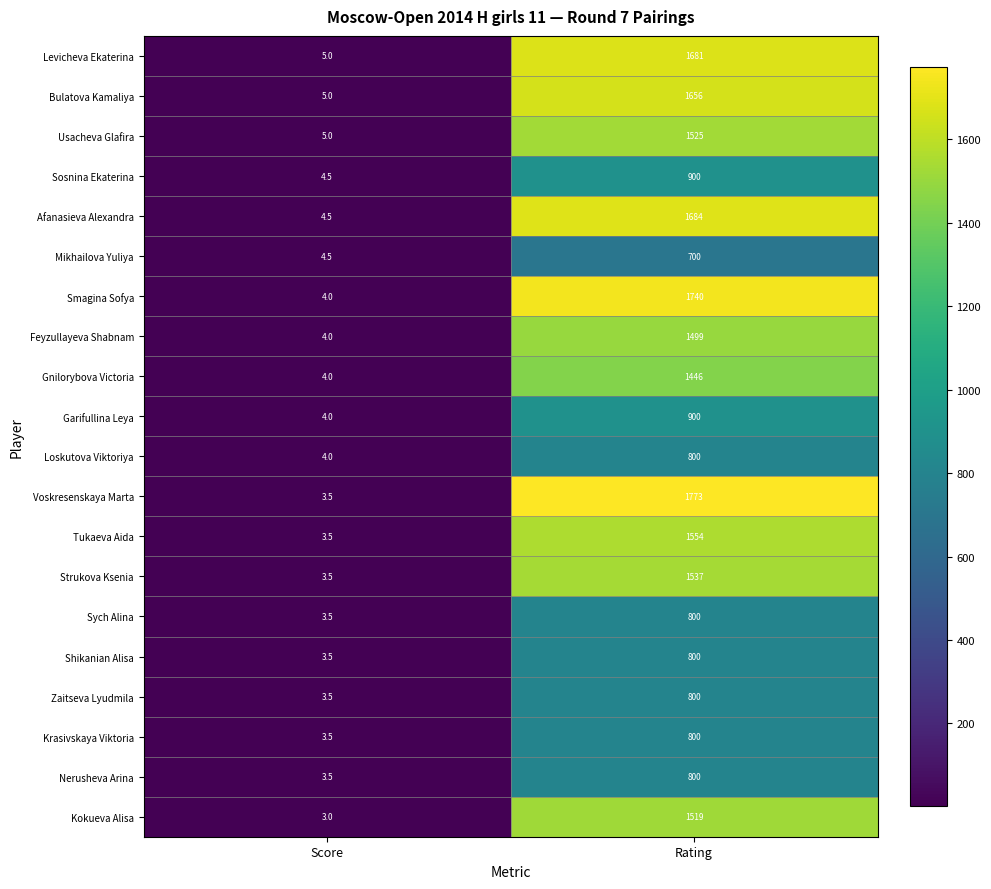

At which category does the chart reach its minimum across all series?

Score